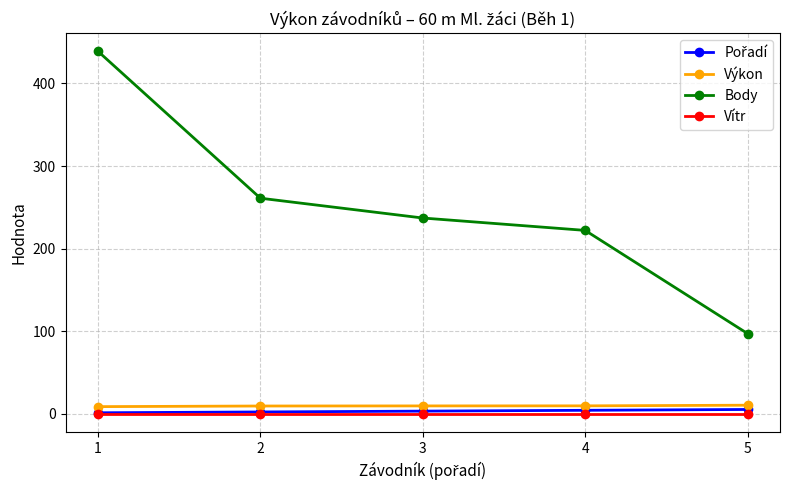

True or false: Vítr and Body cross at least once.

False